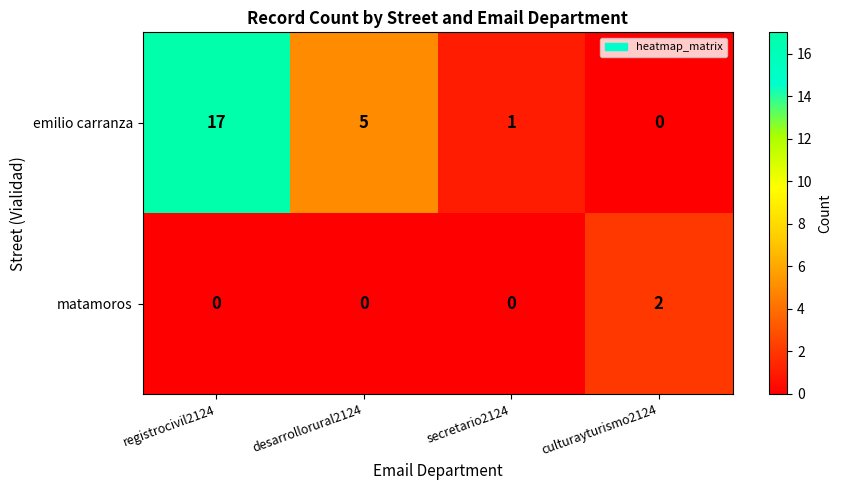

What is the difference between the emilio carranza values at culturayturismo2124 and desarrollorural2124?

5